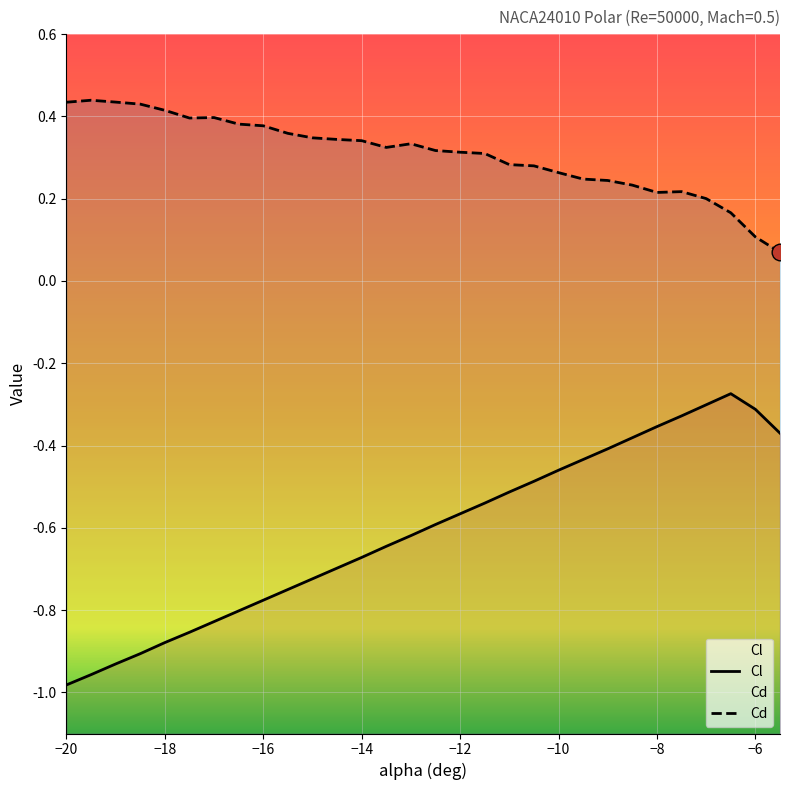

True or false: Cl and Cd intersect in this chart.

False